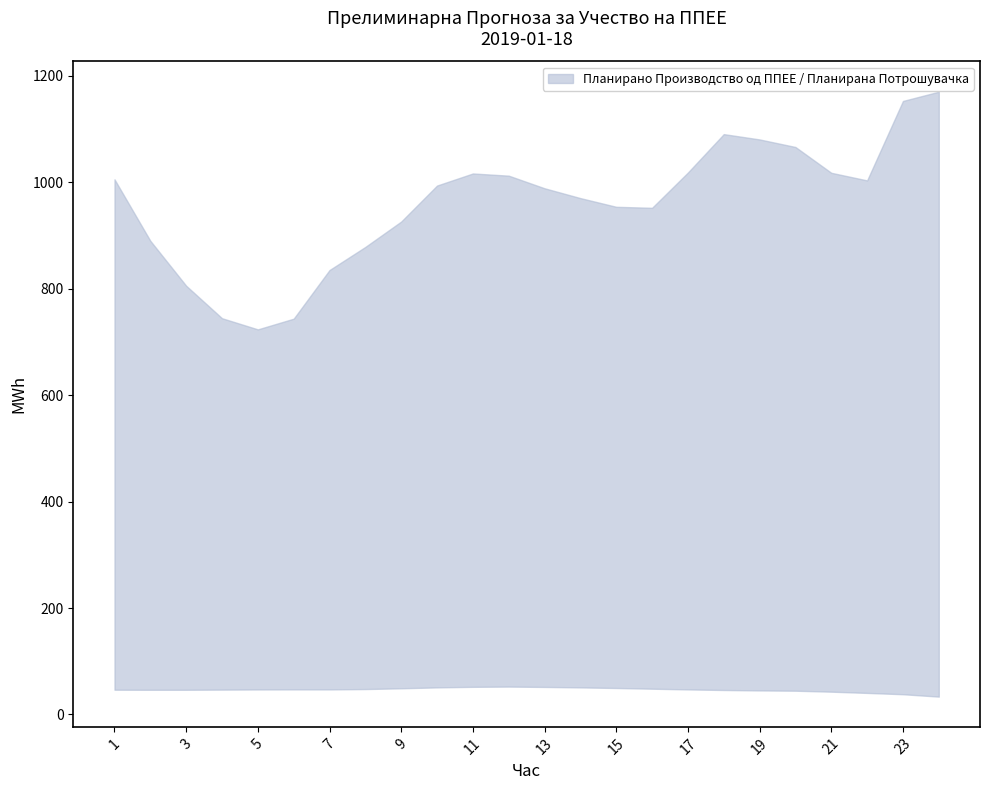

Reading left to right, extract all data points from this chart.

Планирано Производство од ППЕЕ: 1=46.5	2=46.4	3=46.4	4=46.7	5=47.0	6=47.1	7=47.1	8=47.7	9=49.2	10=50.9	11=51.9	12=52.4	13=51.7	14=50.9	15=49.7	16=48.4	17=47.1	18=46.0	19=45.2	20=44.6	21=42.8	22=40.5	23=38.0	24=33.5
Планирана Потрошувачка: 1=1005.6	2=890.1	3=805.7	4=744.6	5=723.7	6=743.8	7=835.2	8=878.6	9=926.3	10=993.9	11=1016.7	12=1012.5	13=988.8	14=970.3	15=954.0	16=952.1	17=1018.5	18=1090.6	19=1080.6	20=1066.4	21=1017.9	22=1003.6	23=1152.9	24=1170.3